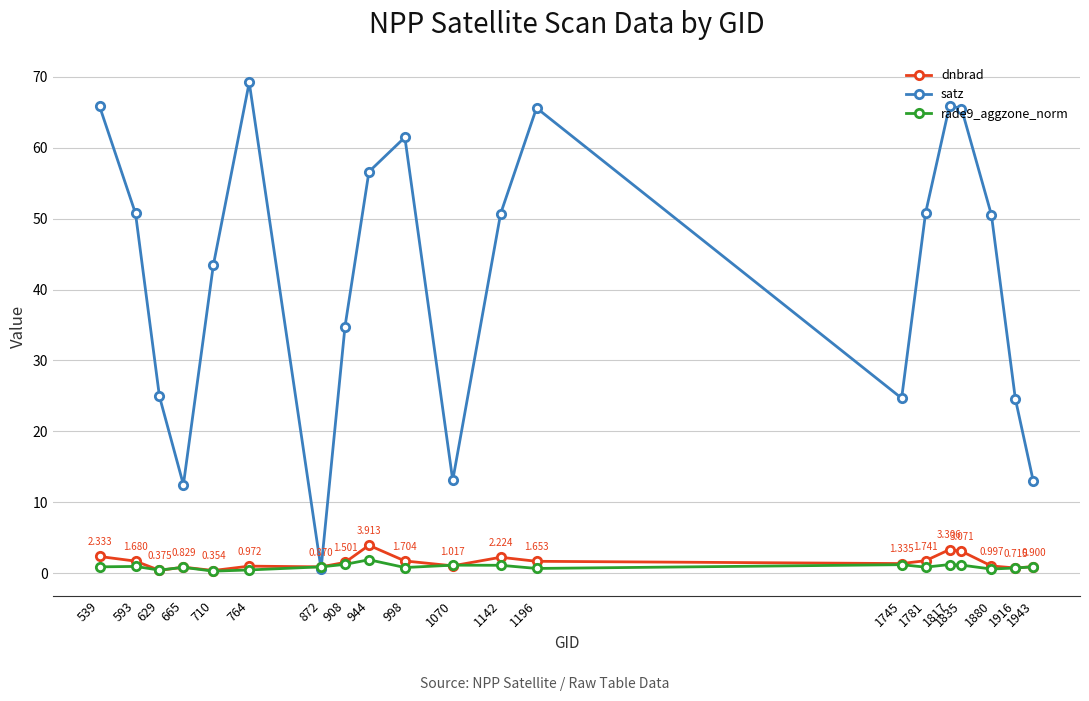

What is the value of the rade9_aggzone_norm point at the 5th from the left?

0.3